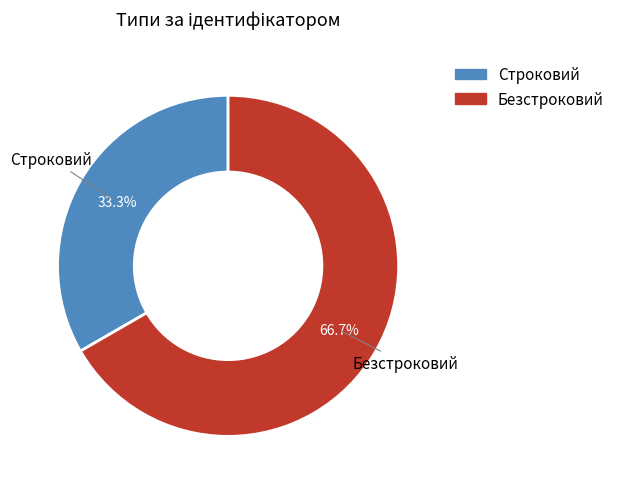

What is the largest slice in the pie chart?

Безстроковий